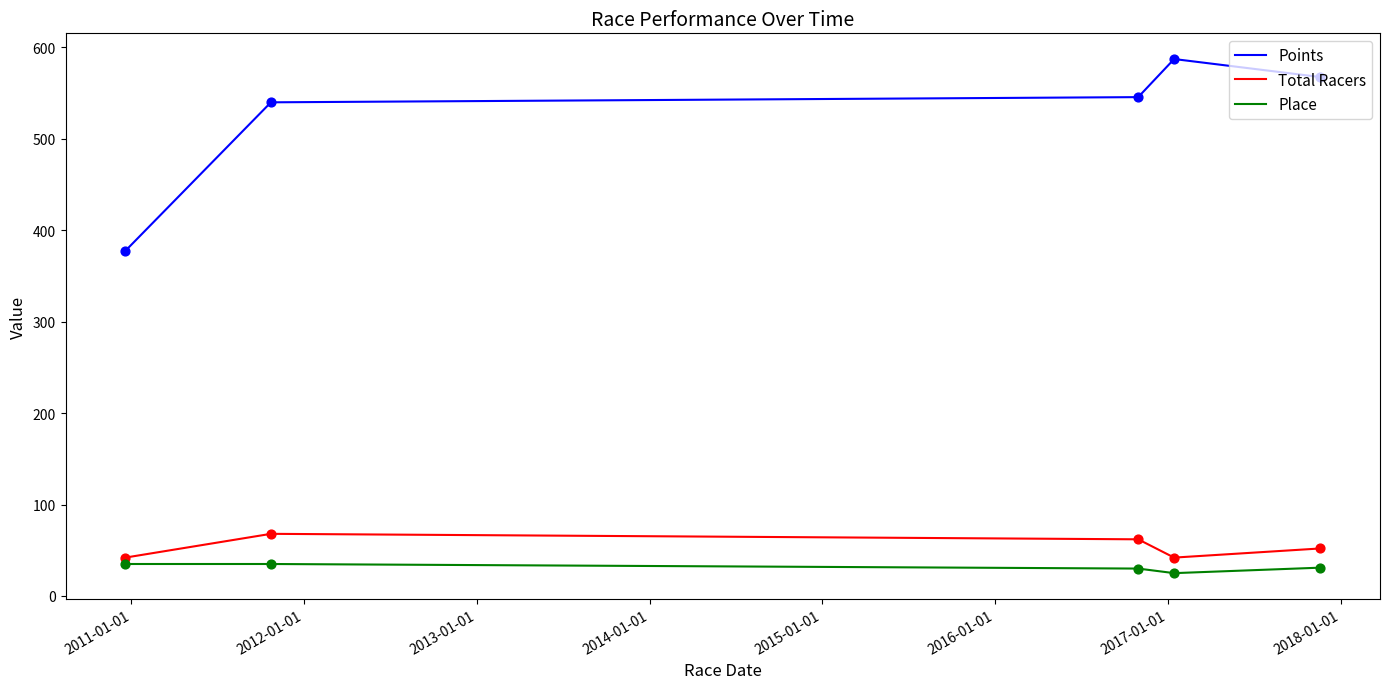

True or false: Points and Place intersect in this chart.

False